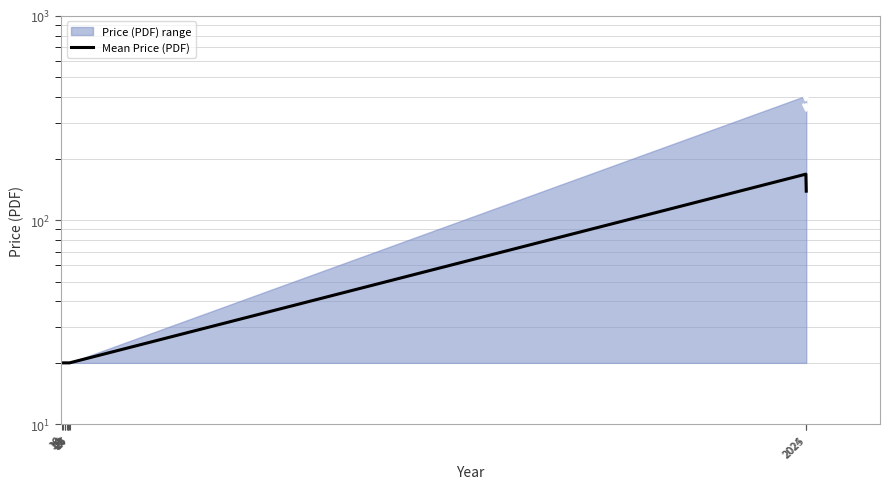

What is the average value?

44.2